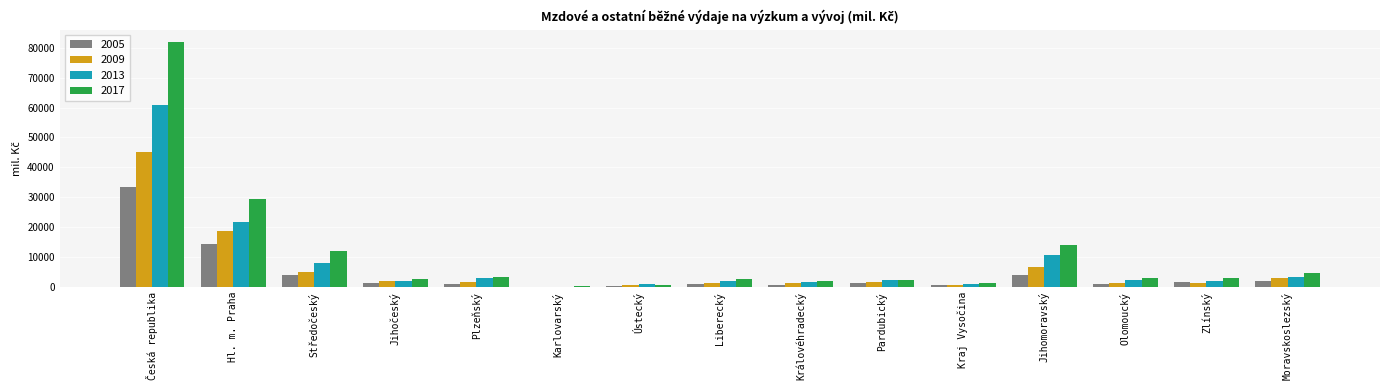

What is the greatest value displayed?

81902.1